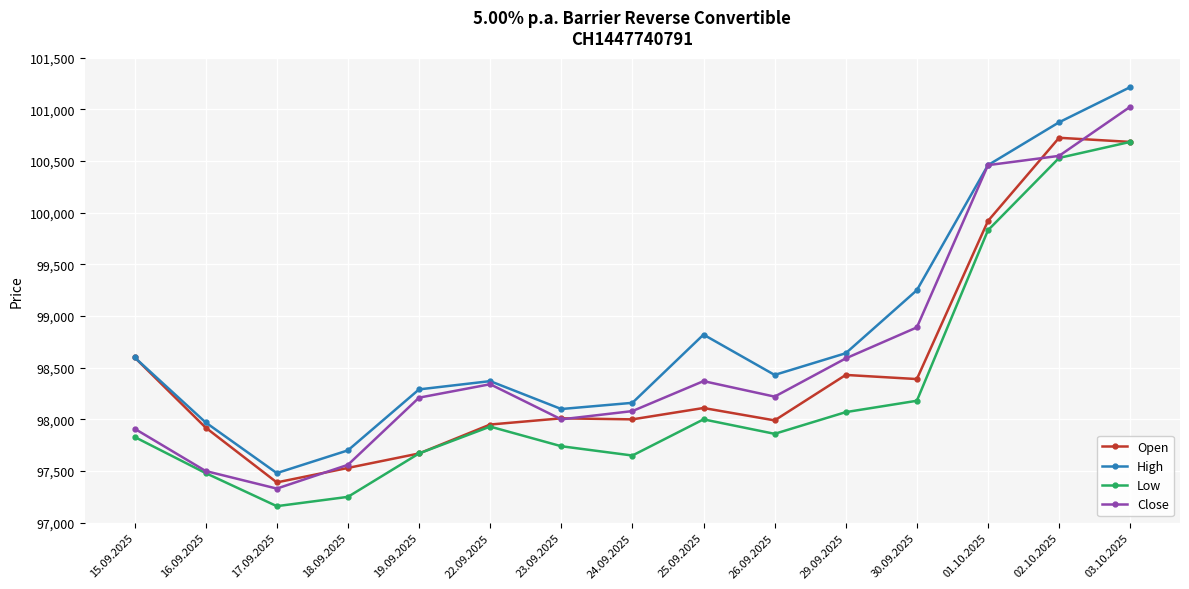

At which category does Low reach its first local peak?

22.09.2025